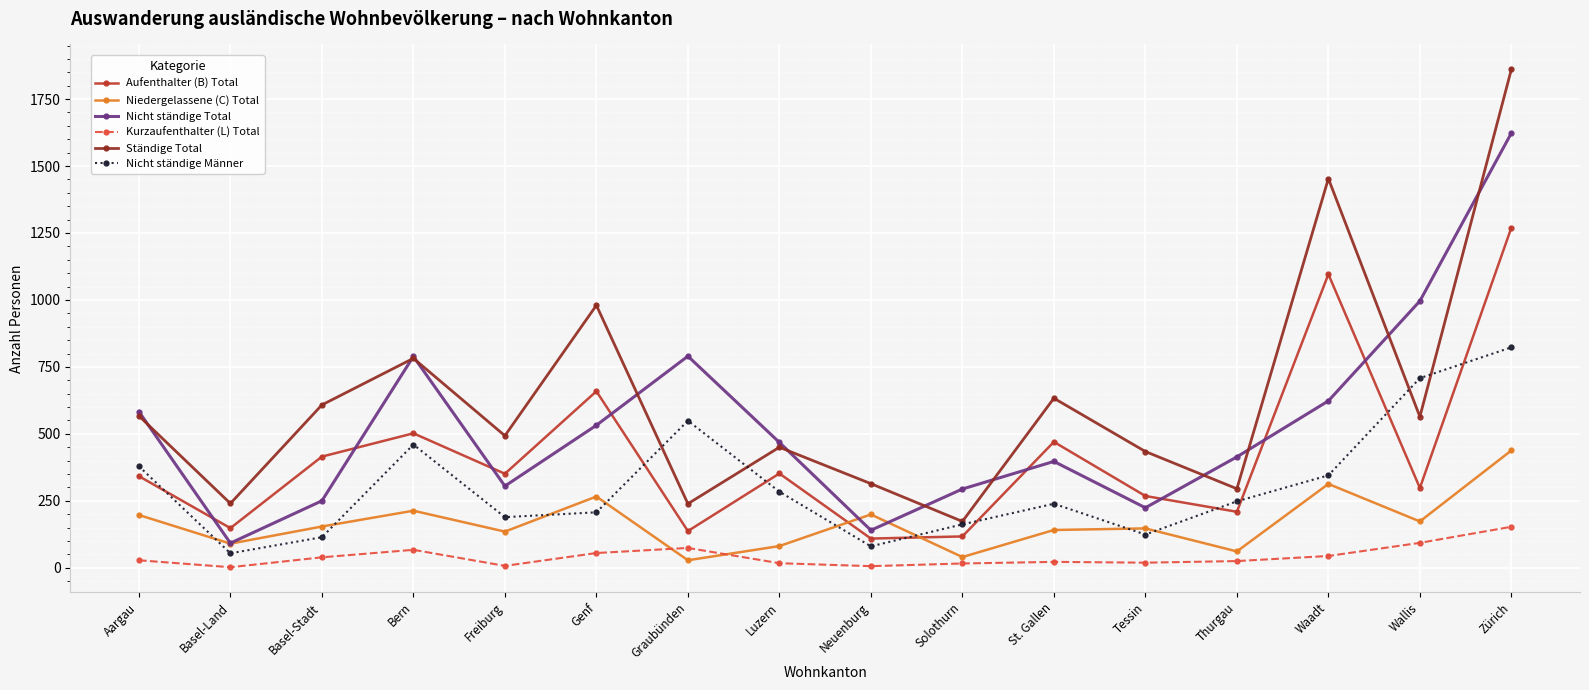

Which series has the largest total across all categories?

Ständige Total